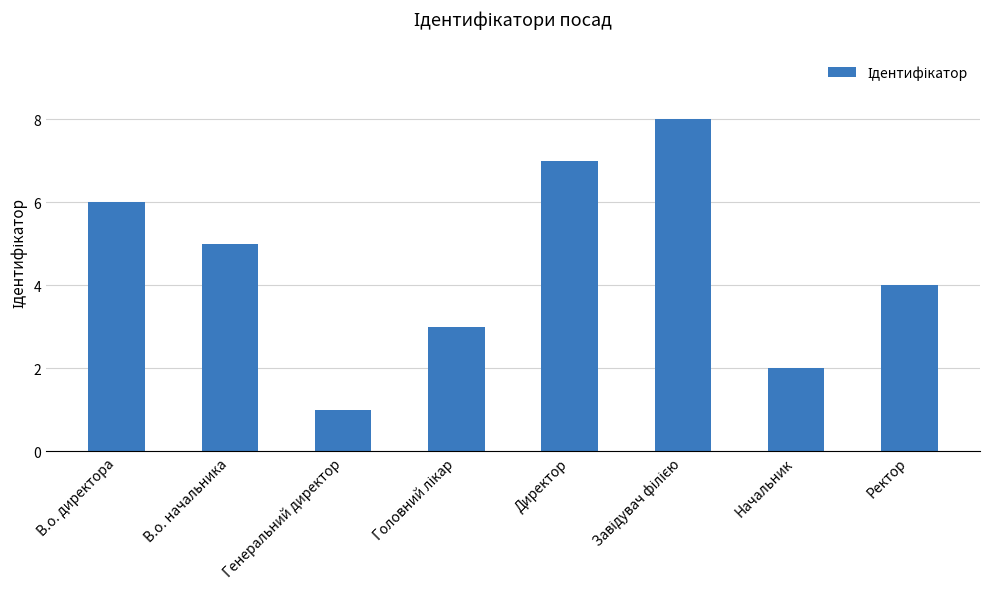

How many distinct data groups are displayed?

1